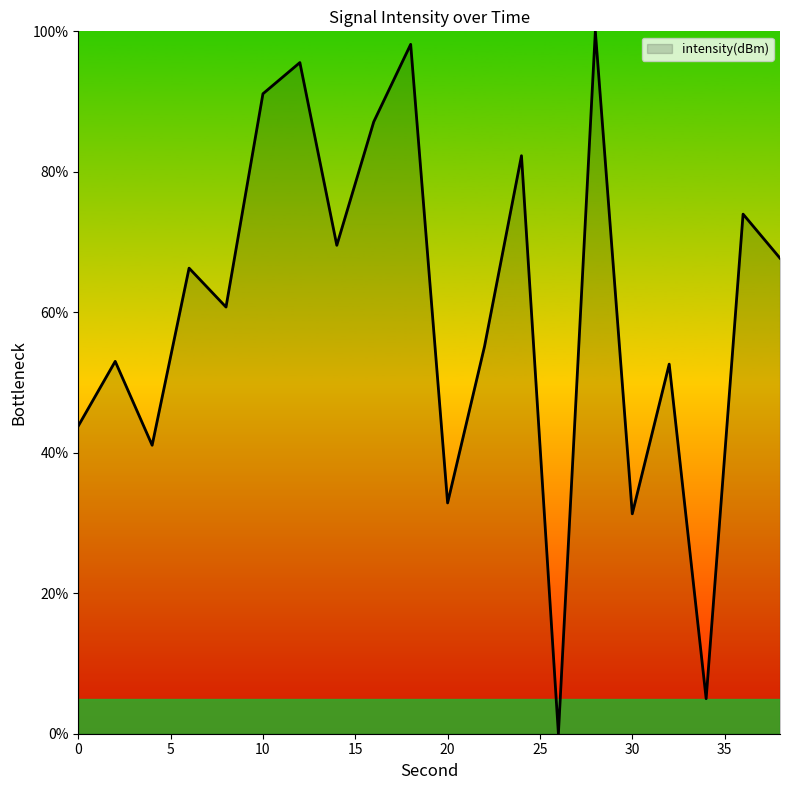

What is the maximum value shown in the chart?

100.0